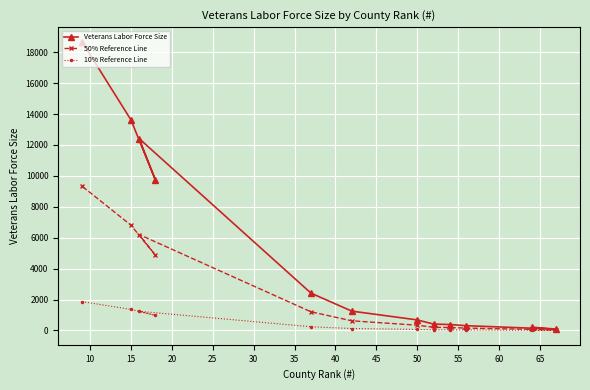

Is this an area chart (filled region under the line)?

No